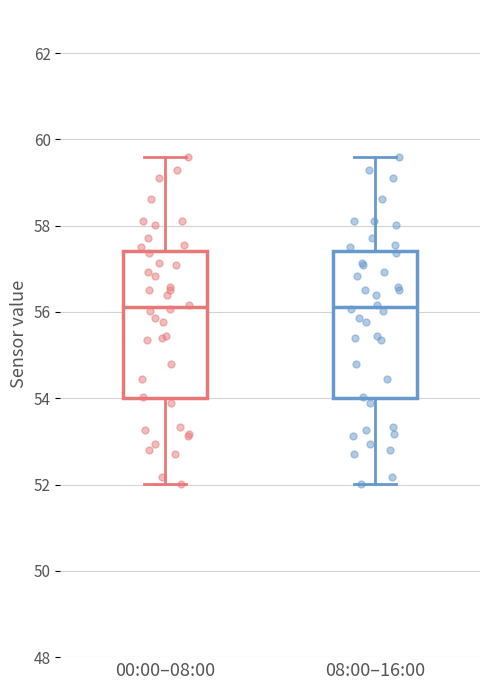

Reading left to right, transcribe this box plot: for each box, give where its median line is, the range the box spans, and where its two whiskers end, as read against the y-axis. The values are not printed on the chart, so give them approximately, as read against the axis.

00:00–08:00: median 56.2, box 54.0 to 57.4, whiskers 52.0 to 59.6
08:00–16:00: median 56.2, box 54.0 to 57.4, whiskers 52.0 to 59.6